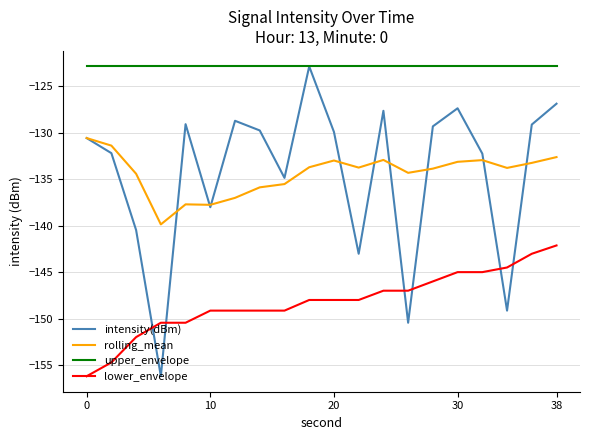

Which series has the widest spread of values?

intensity(dBm)